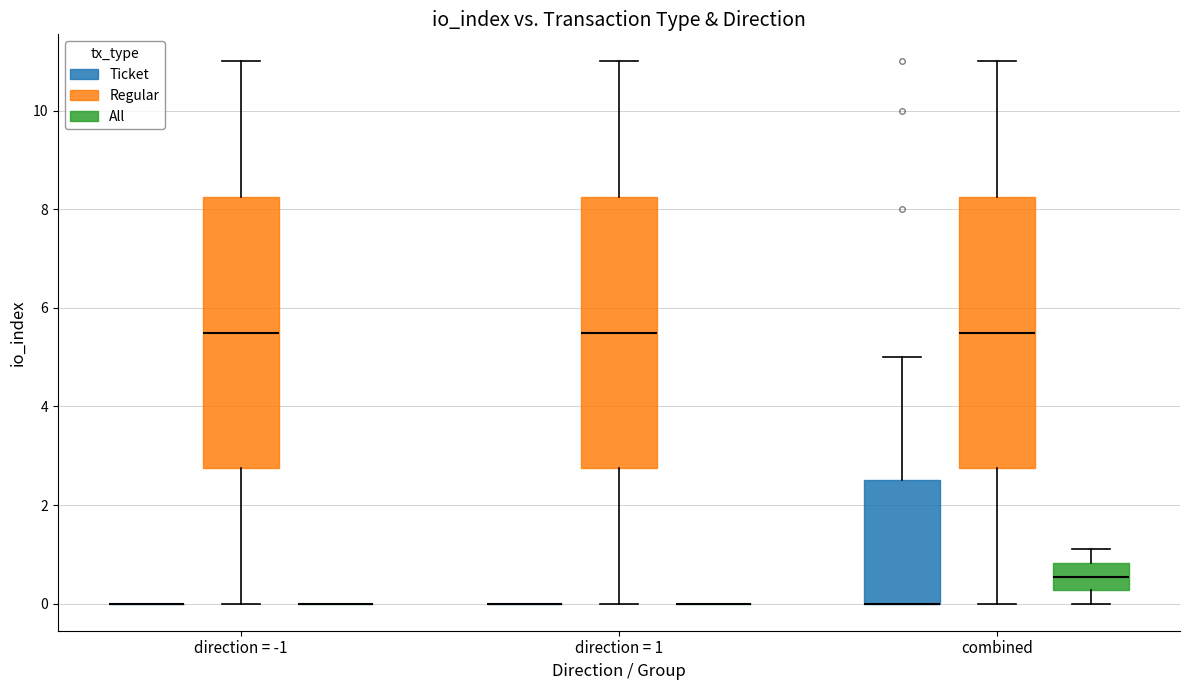

Reading left to right, read every box against the y-axis: the position of its median line, the range the box covers, and the ends of its whiskers. The values are not printed on the chart, so give them approximately, as read against the axis.

direction = -1 (Ticket): box collapsed to a line at 0.0, whiskers 0.0 to 0.0
direction = -1 (Regular): median 5.6, box 2.8 to 8.2, whiskers 0.0 to 11.0
direction = -1 (All): box collapsed to a line at 0.0, whiskers 0.0 to 0.0
direction = 1 (Ticket): box collapsed to a line at 0.0, whiskers 0.0 to 0.0
direction = 1 (Regular): median 5.6, box 2.8 to 8.2, whiskers 0.0 to 11.0
direction = 1 (All): box collapsed to a line at 0.0, whiskers 0.0 to 0.0
combined (Ticket): median 0.0 (drawn on the box's lower edge), box 0.0 to 2.6, whiskers 0.0 to 5.0
combined (Regular): median 5.6, box 2.8 to 8.2, whiskers 0.0 to 11.0
combined (All): median 0.6, box 0.2 to 0.8, whiskers 0.0 to 1.2